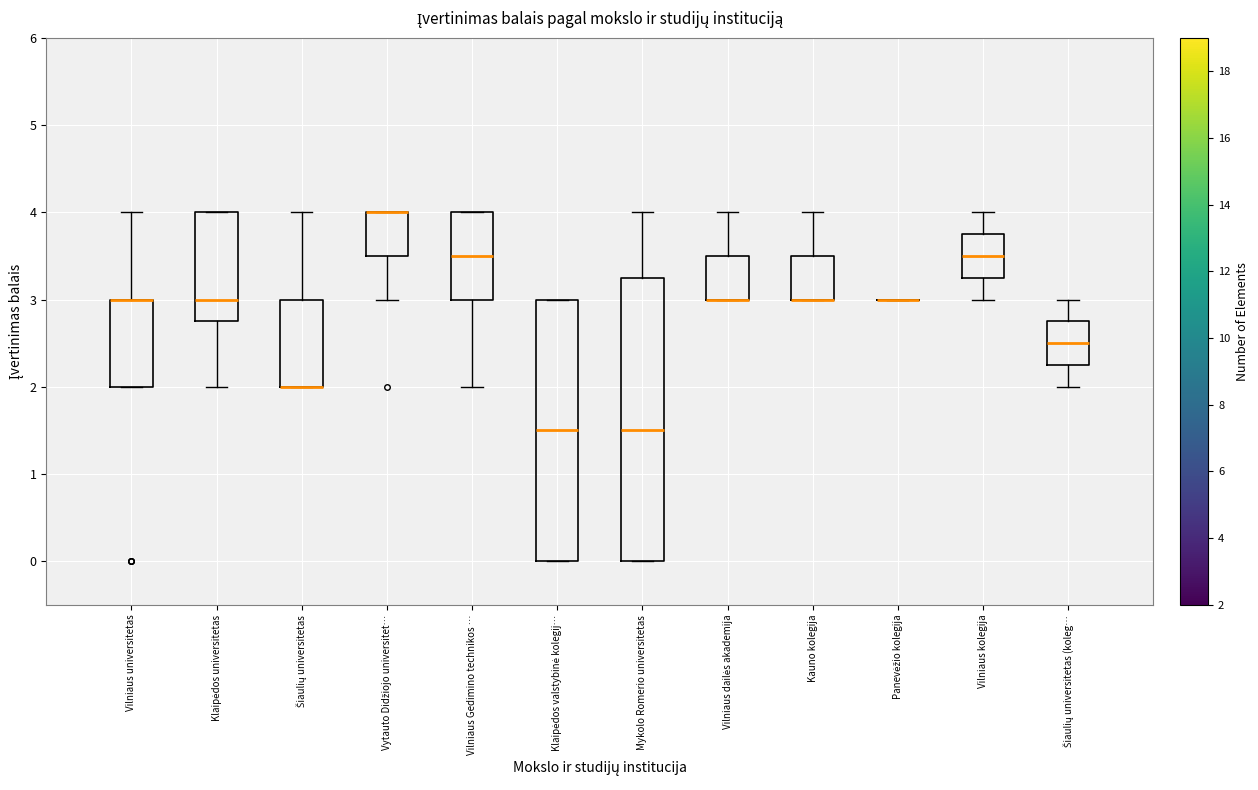

Where is the upper edge of the box for Vytauto Didžiojo universitet… on the y-axis? The values are not printed on the chart, so give them approximately, as read against the axis.

4.0